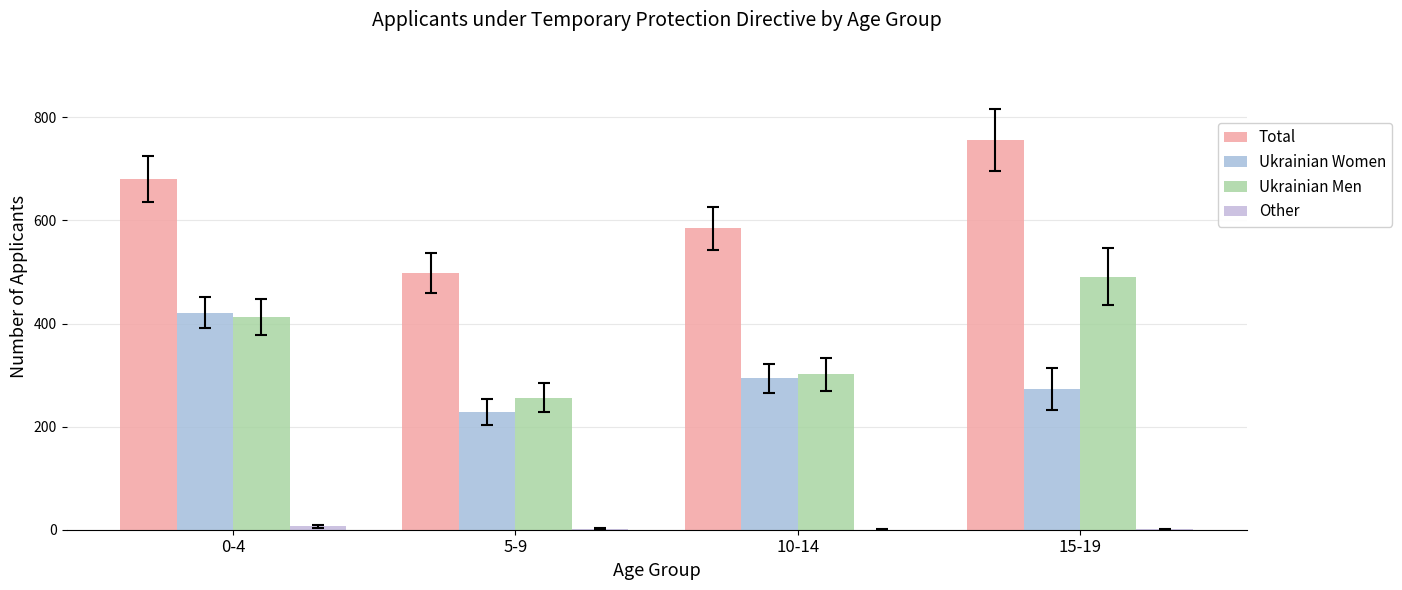

What is the maximum value shown in the chart?

756